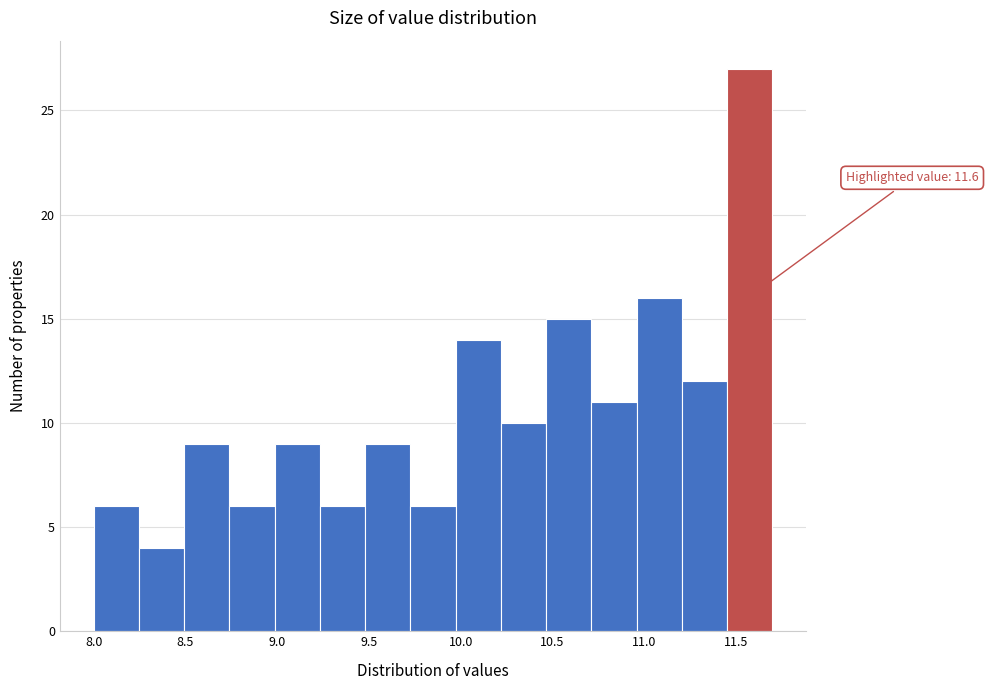

Which range on the x-axis has the tallest bar?

11.45 to 11.70